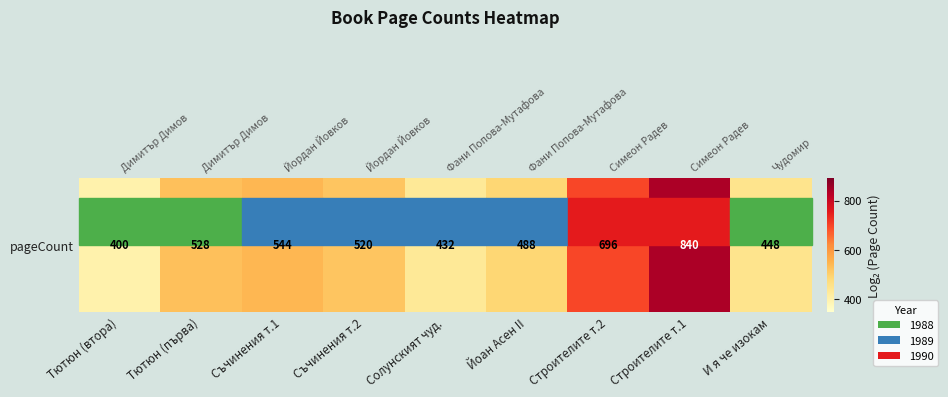

Reading left to right, list all the values displayed in this chart.

Тютюн (втора)=400	Тютюн (първа)=528	Съчинения т.1=544	Съчинения т.2=520	Солунският чуд.=432	Йоан Асен II=488	Строителите т.2=696	Строителите т.1=840	И я че изокам=448